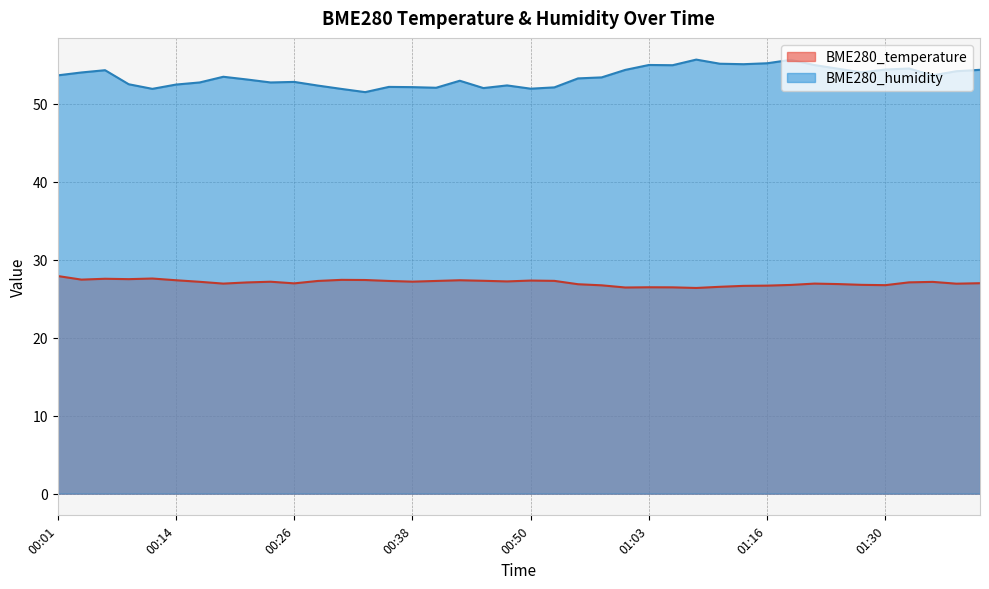

Rank the series by their average value, from lowest to highest.

BME280_temperature, BME280_humidity